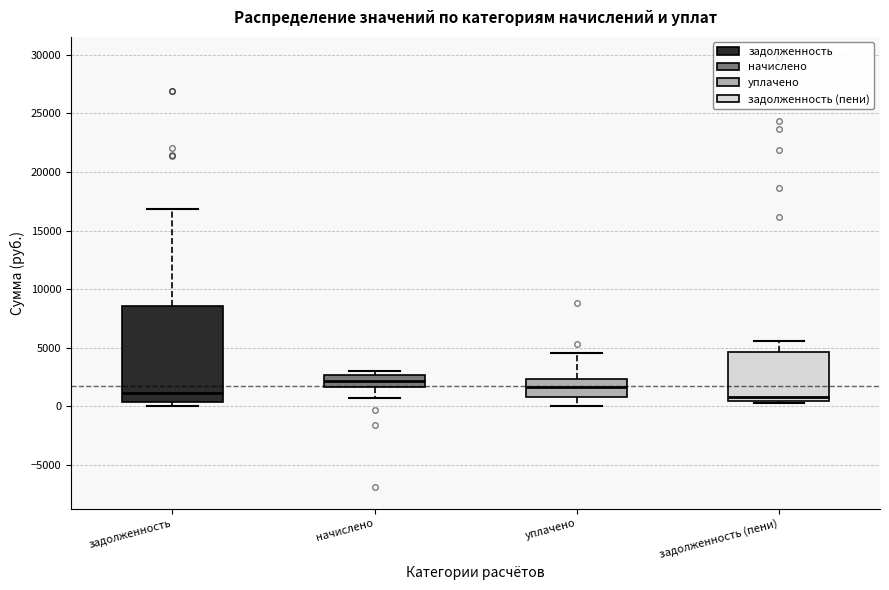

Where does the upper whisker of the box for задолженность end on the y-axis? The values are not printed on the chart, so give them approximately, as read against the axis.

17000